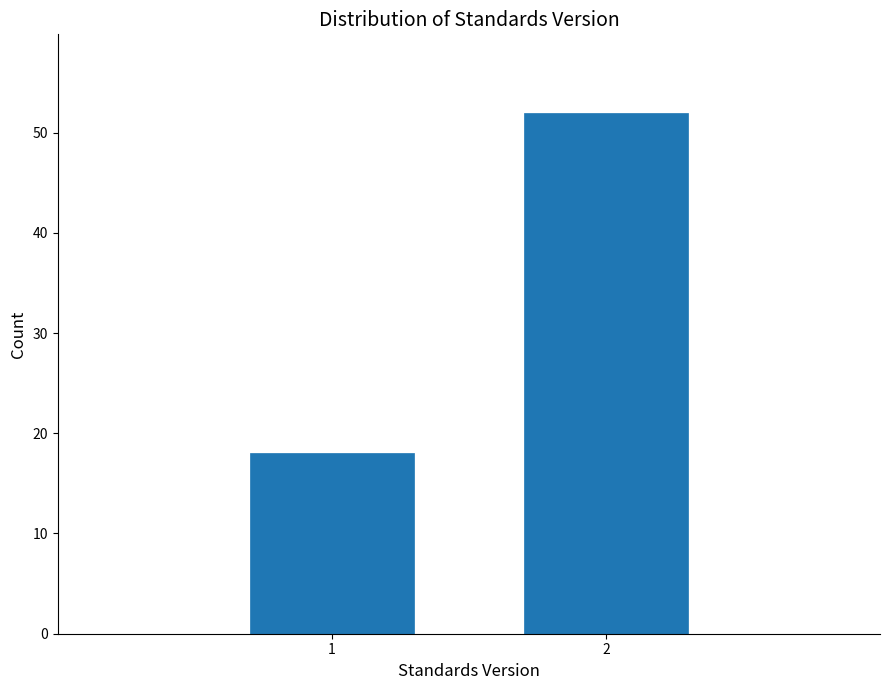

Reading right to left, extract all data points from this chart.

52	18